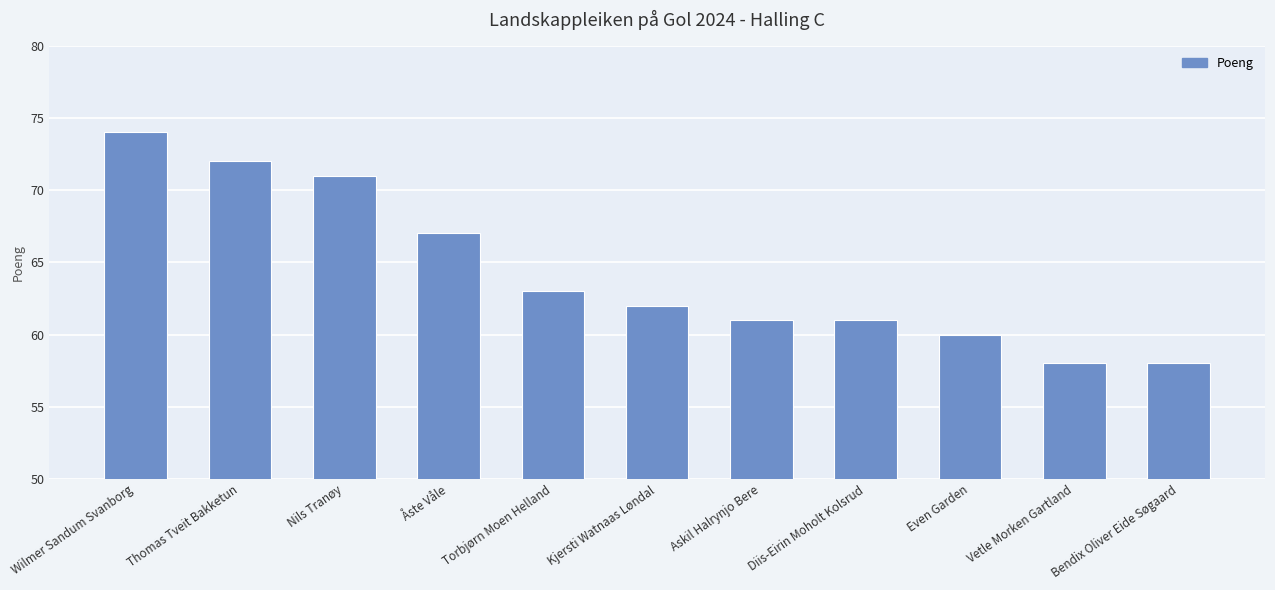

The chart shows a value of 58 at Vetle Morken Gartland. True or false?

True